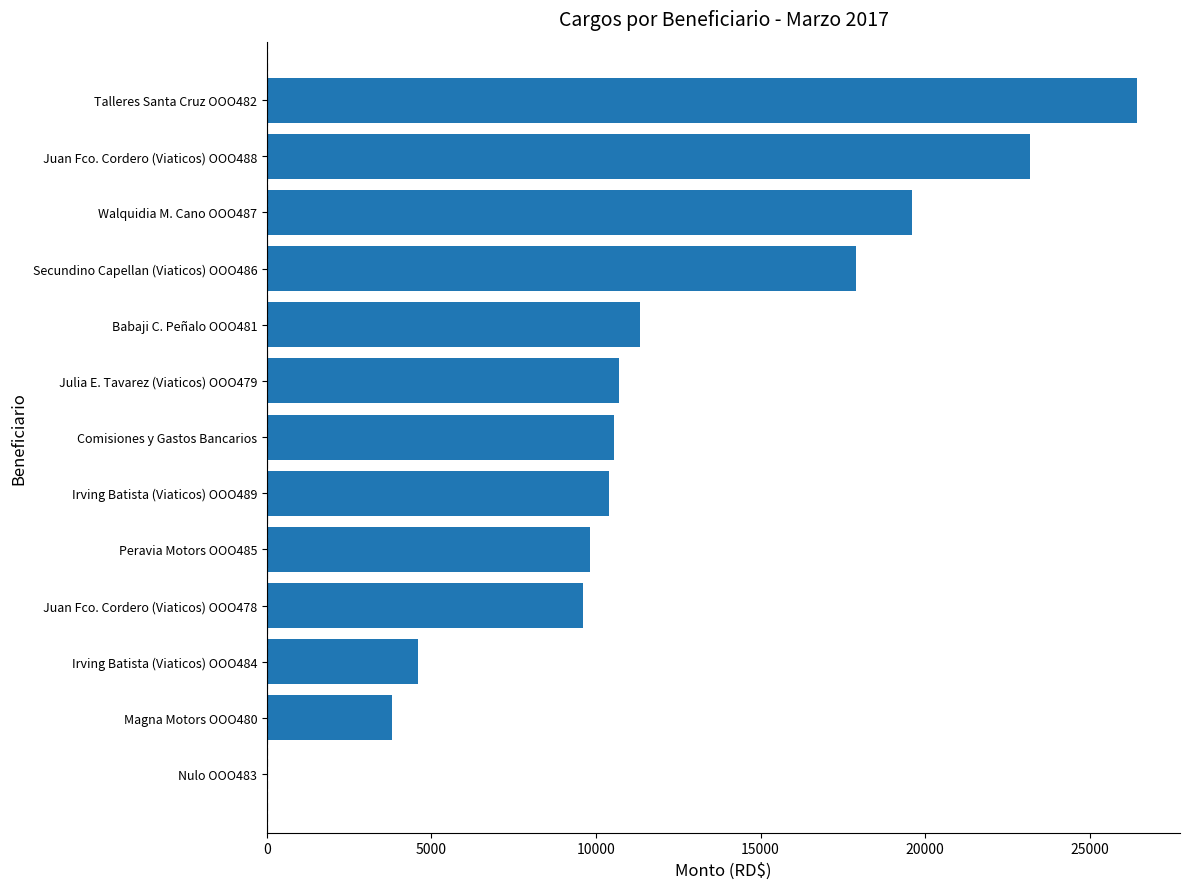

What is the change in value from Julia E. Tavarez (Viaticos) OOO479 to Juan Fco. Cordero (Viaticos) OOO488?

+12500.0